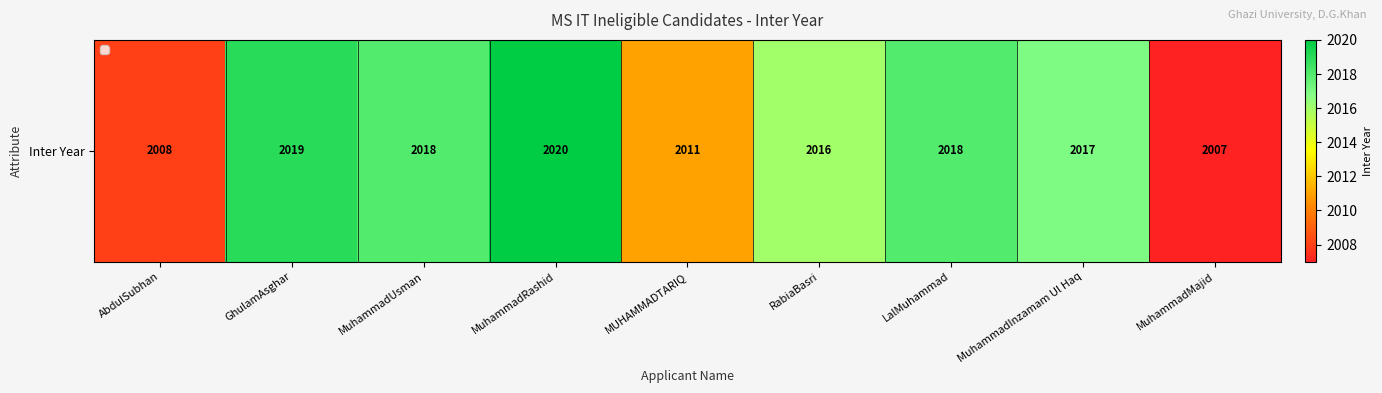

At which category does the chart reach its peak across all series?

MuhammadRashid